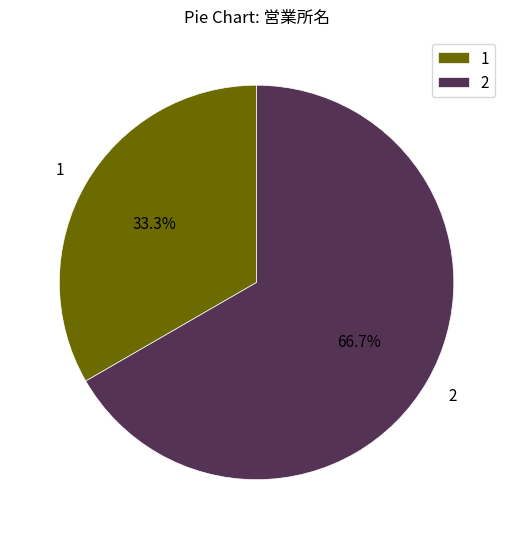

To the nearest percent, what is the difference between the largest and smallest slice percentages?

33%